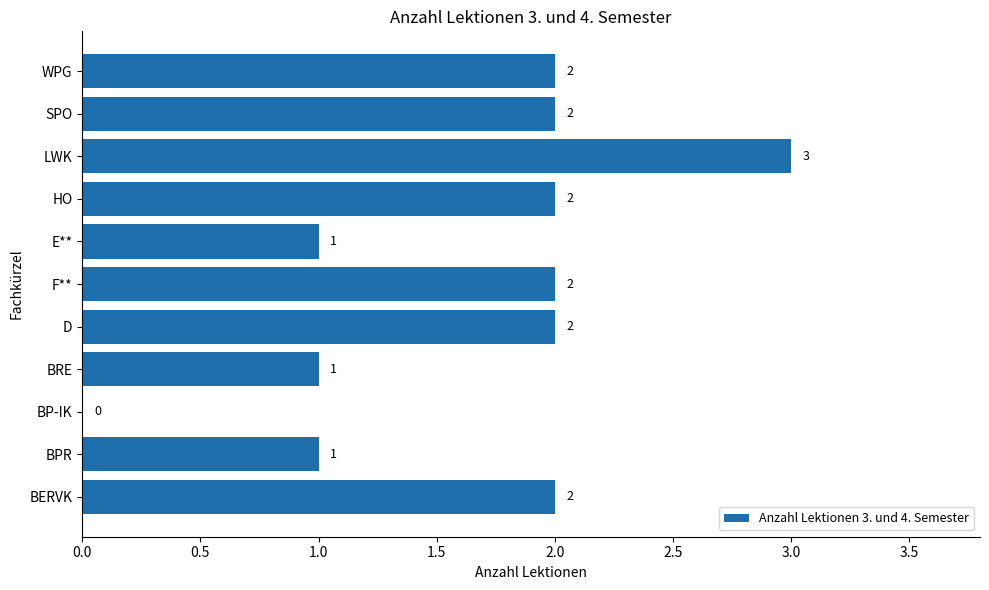

What is the maximum value shown in the chart?

3